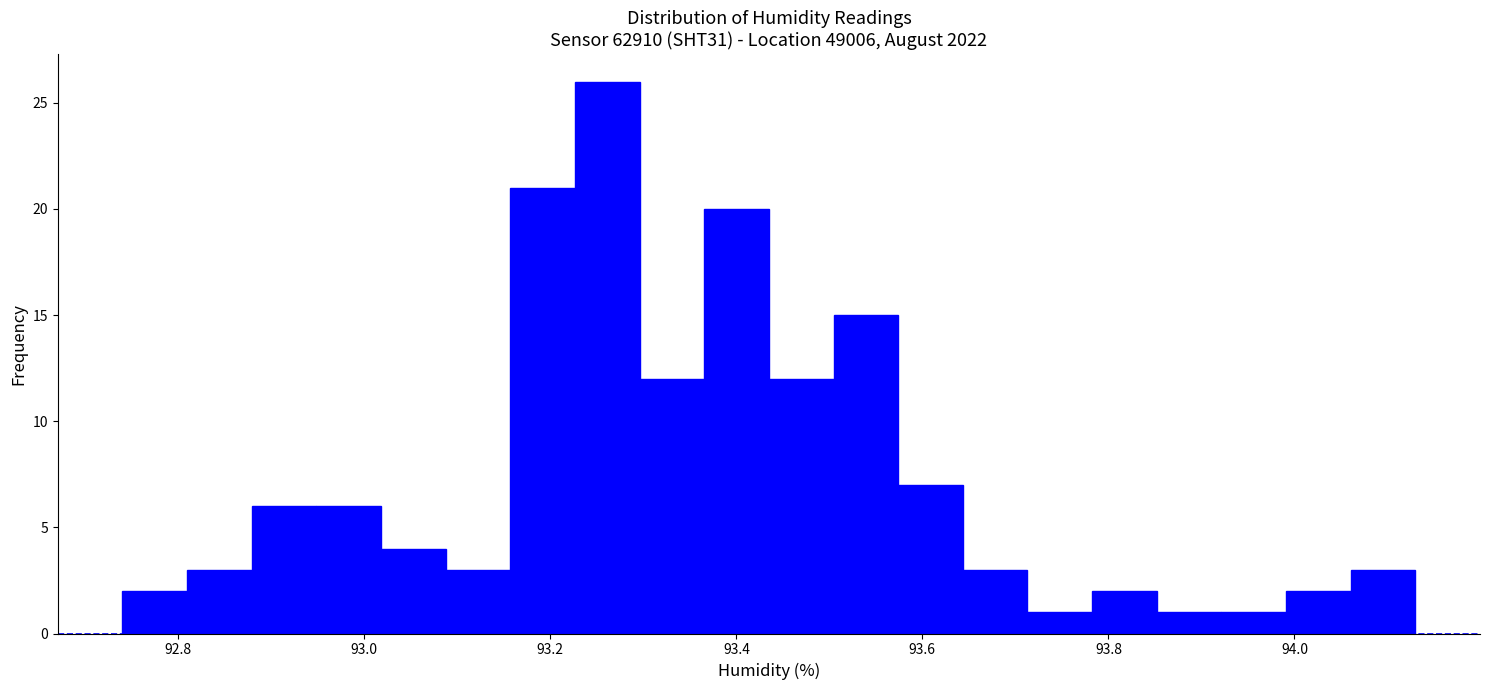

Around what value on the x-axis is the tallest bar? Give the approximate position of its centre, as read against the axis.

93.26